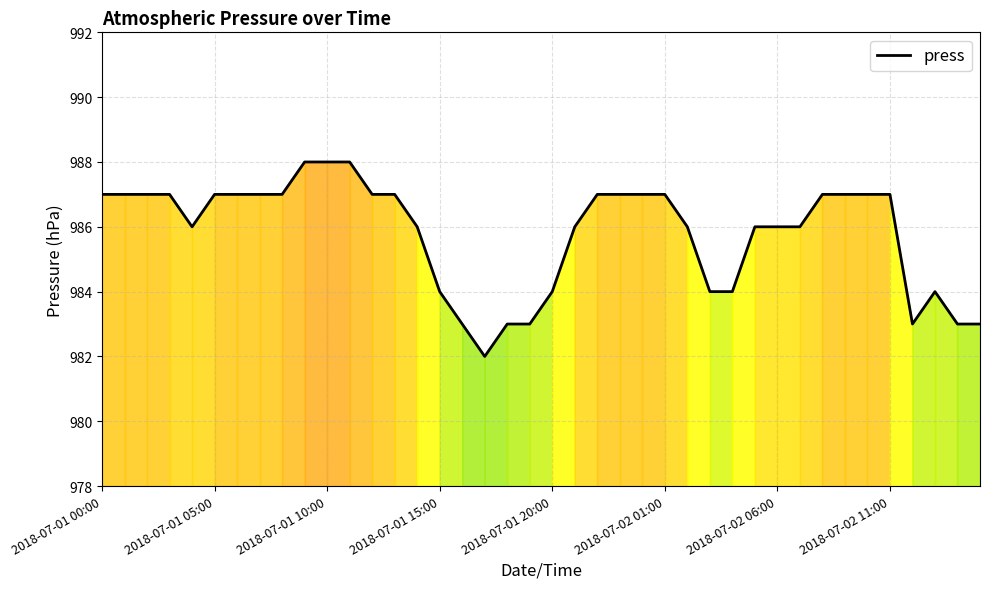

What is the maximum value shown in the chart?

988